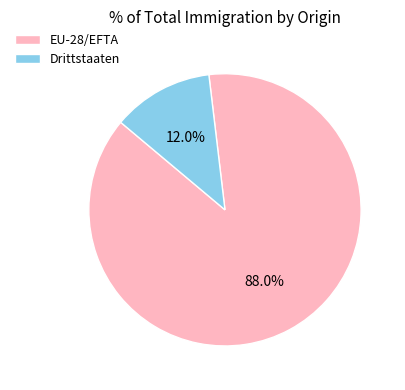

Which category has the biggest portion of the pie?

EU-28/EFTA